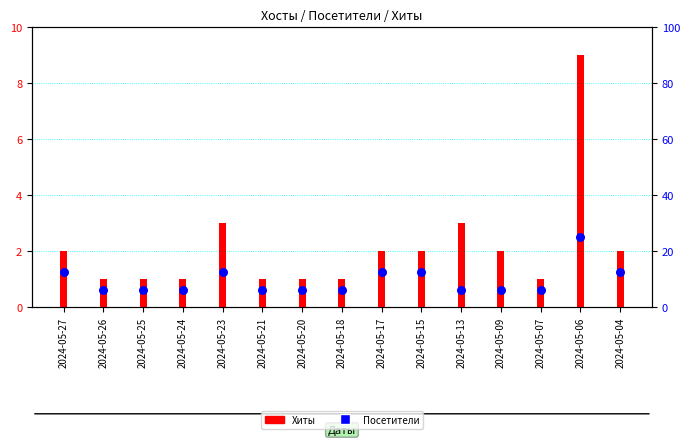

What are all the series names shown in the legend?

Хиты, Посетители